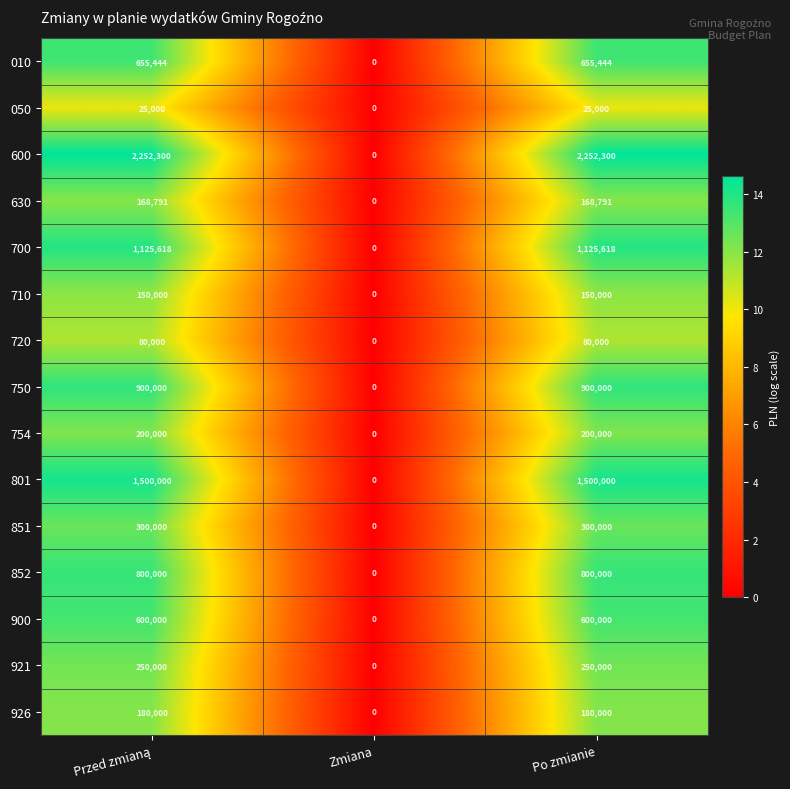

List the series in order of their peak value, lowest first.

050, 720, 710, 630, 926, 754, 921, 851, 900, 010, 852, 750, 700, 801, 600